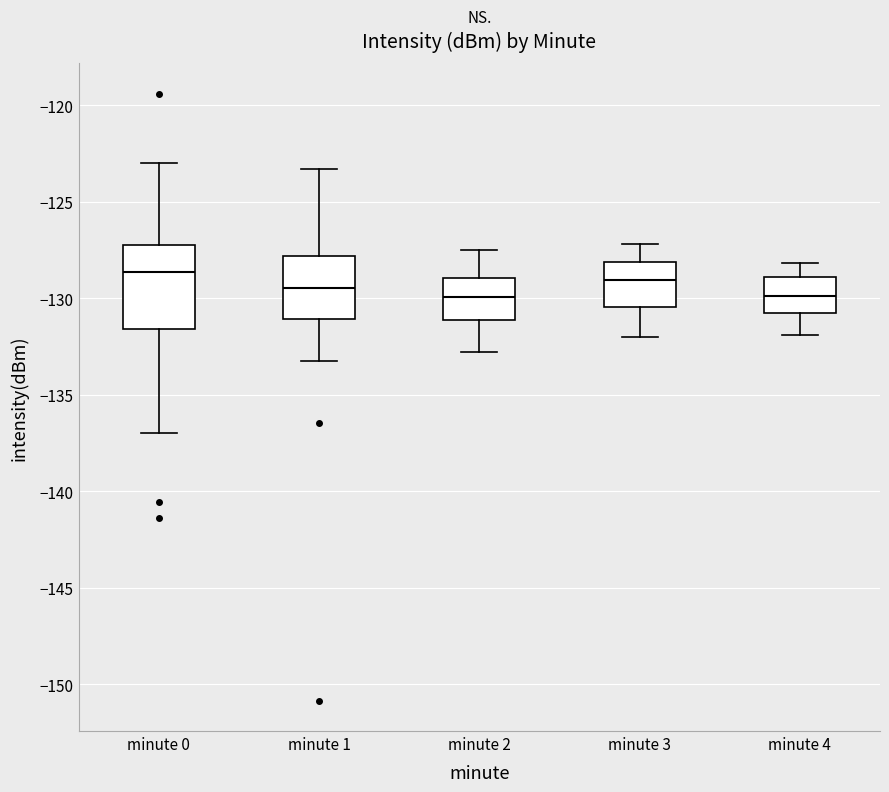

Comparing the boxes themselves (not the whiskers), which one is the tallest?

minute 0